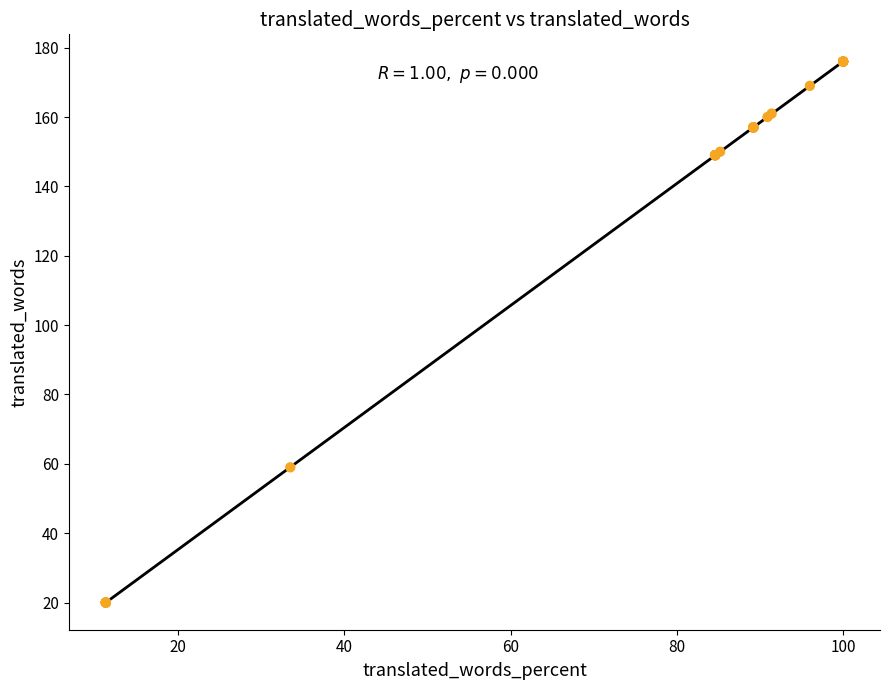

What Y value in the scatter plot is closest to 98?

59